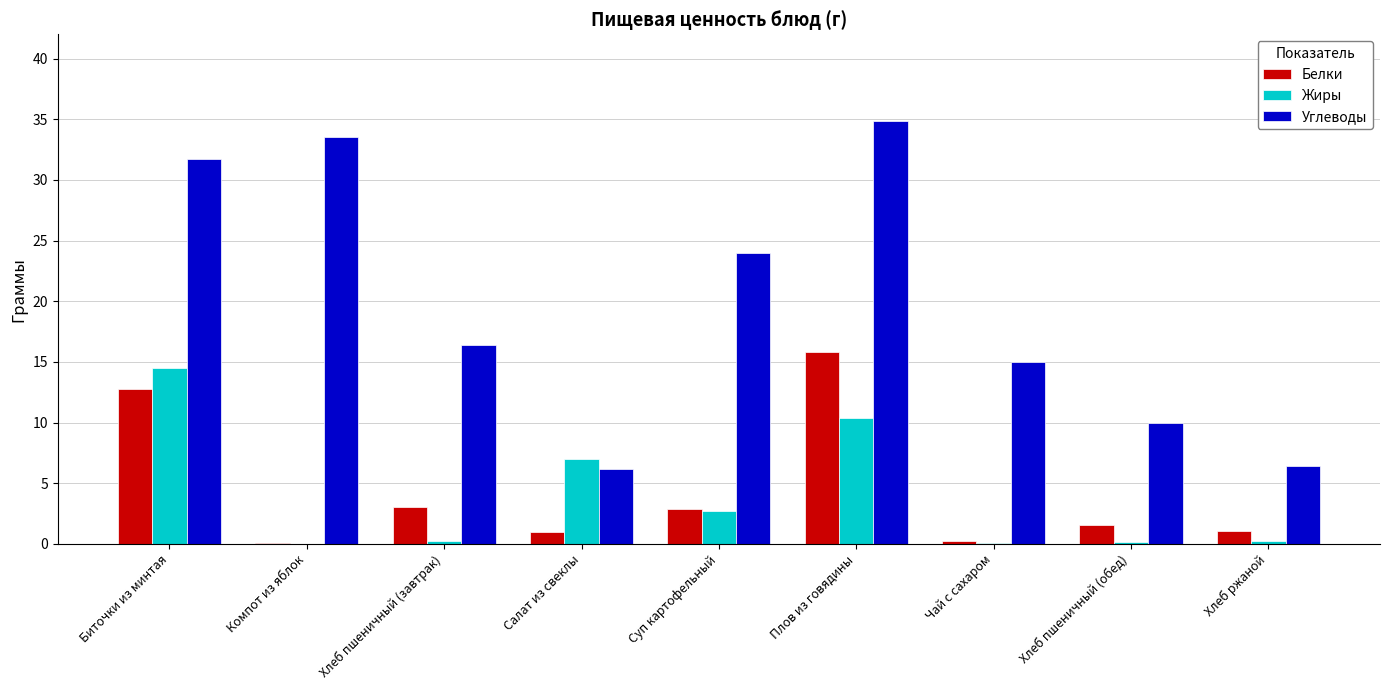

Is it true that Жиры equals 5.4 at Биточки из минтая?

False